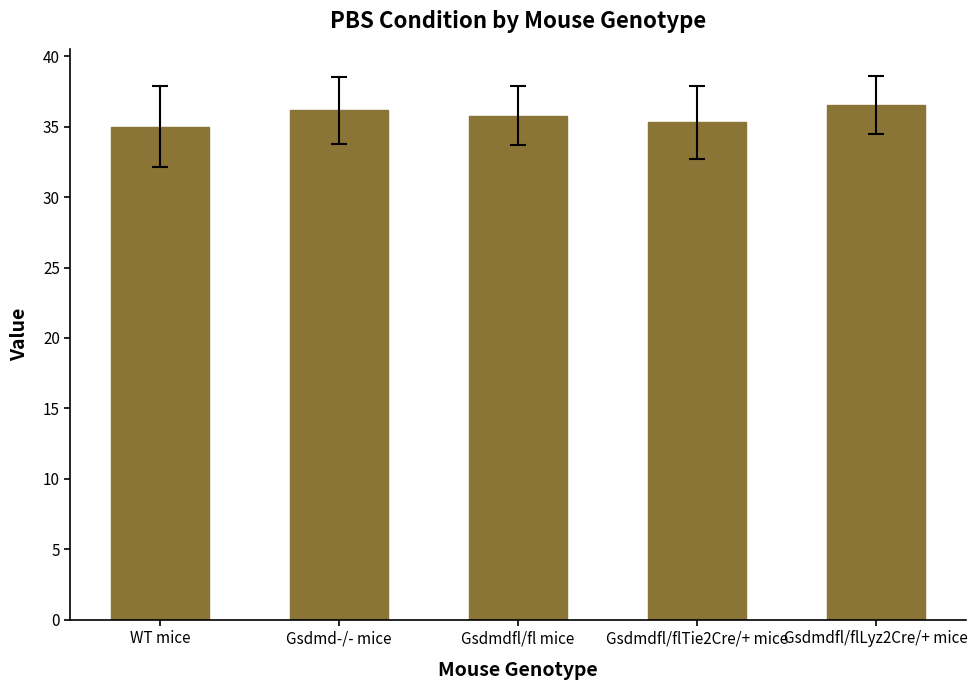

Does the chart contain stacked bars?

No